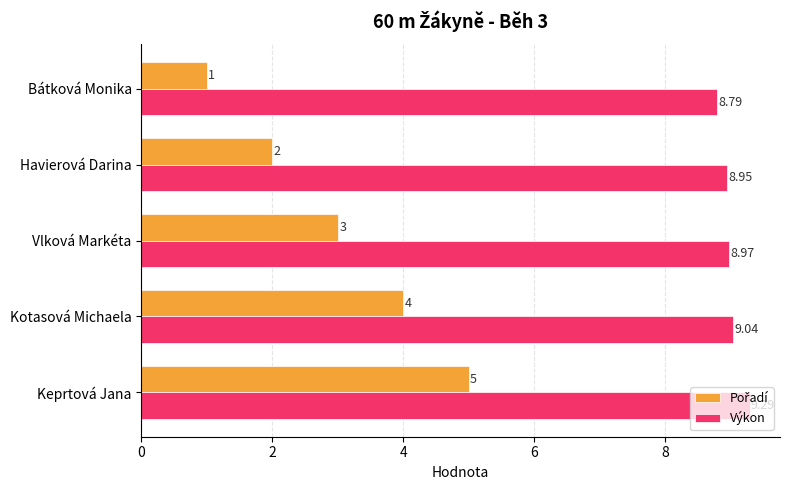

What is the spread (max minus min) of values at Vlková Markéta?

6.0